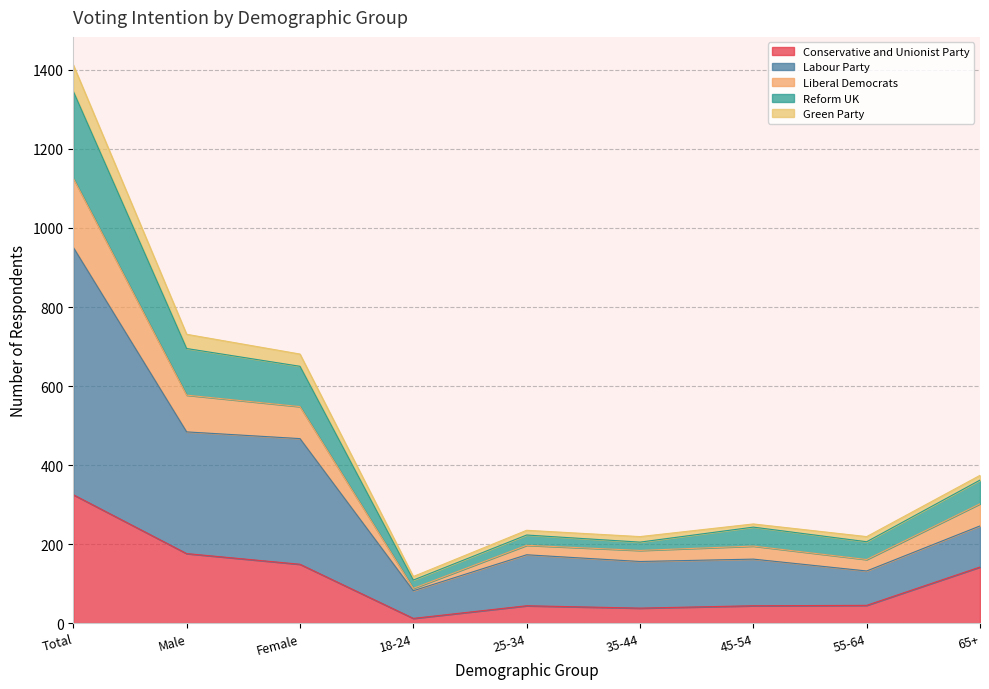

Which category has the highest value in the Conservative and Unionist Party series?

Total